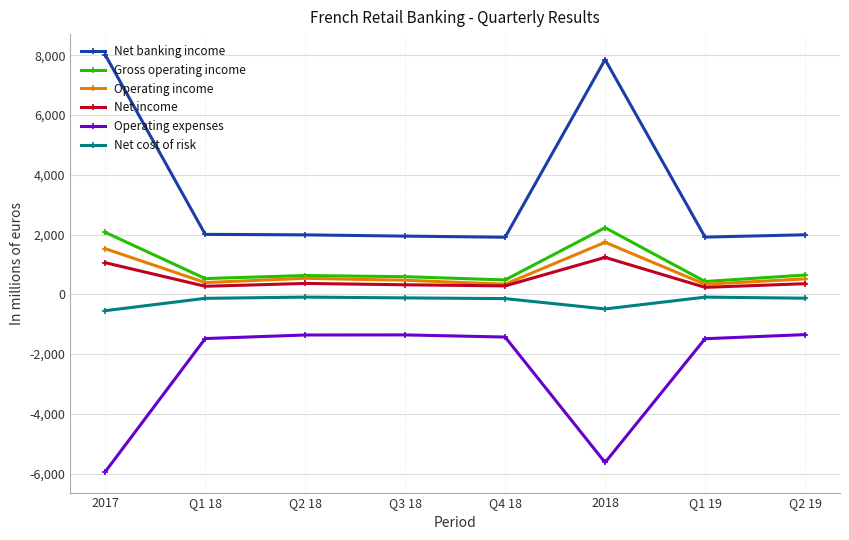

What is the difference between the second highest and minimum values in the Net cost of risk series?

453